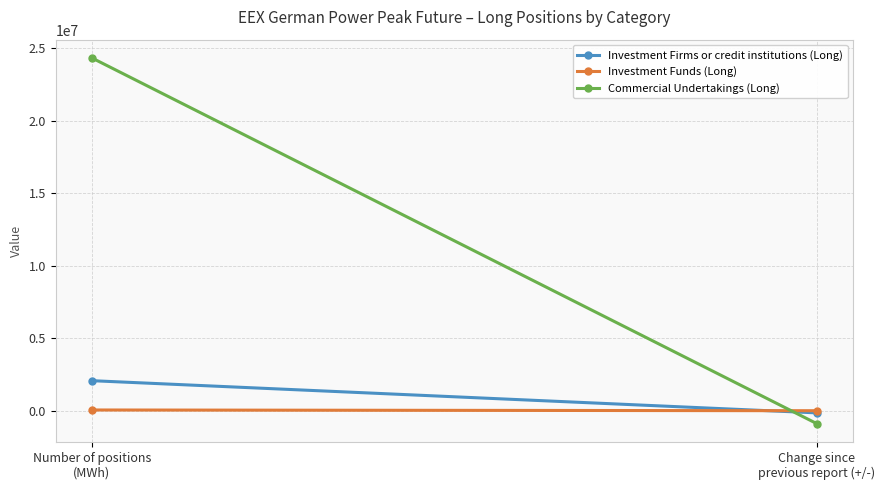

Which series has the largest total across all categories?

Commercial Undertakings (Long)